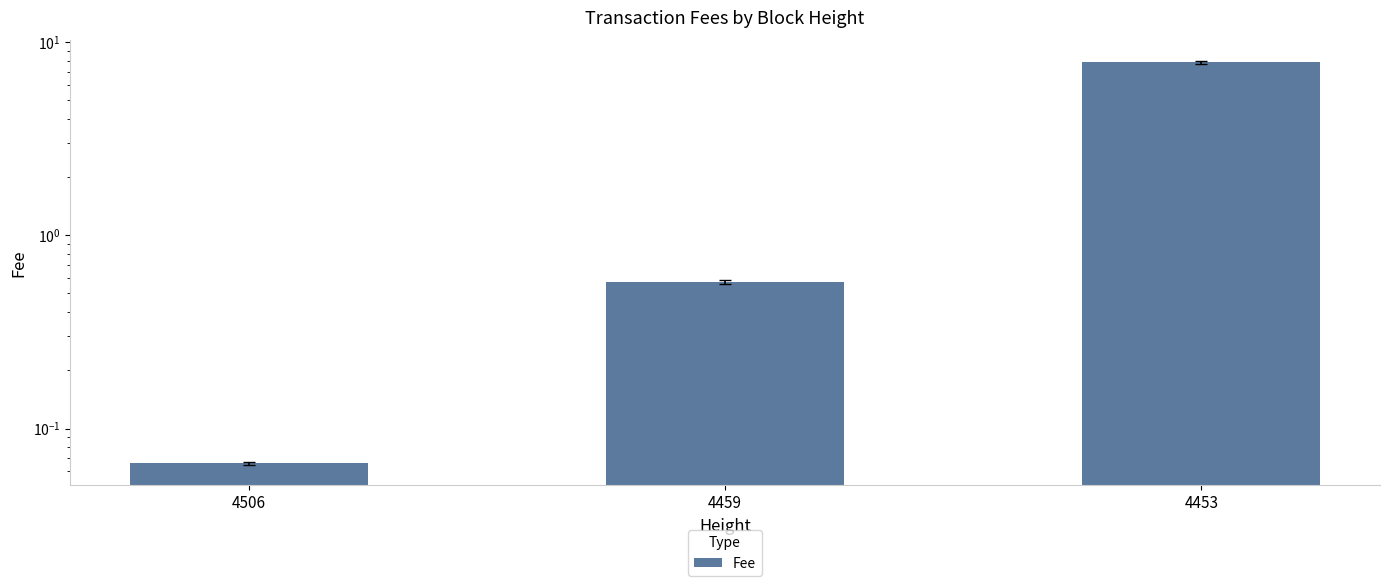

What value does the data have at 4459?

0.6